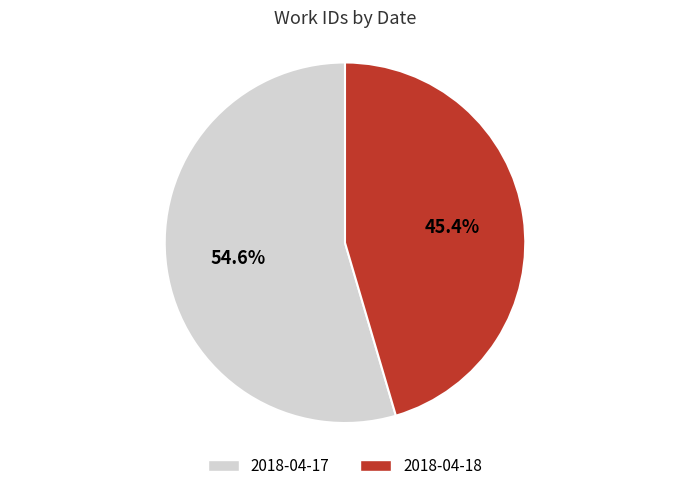

The 2018-04-18 slice represents 32% of the pie. True or false?

False